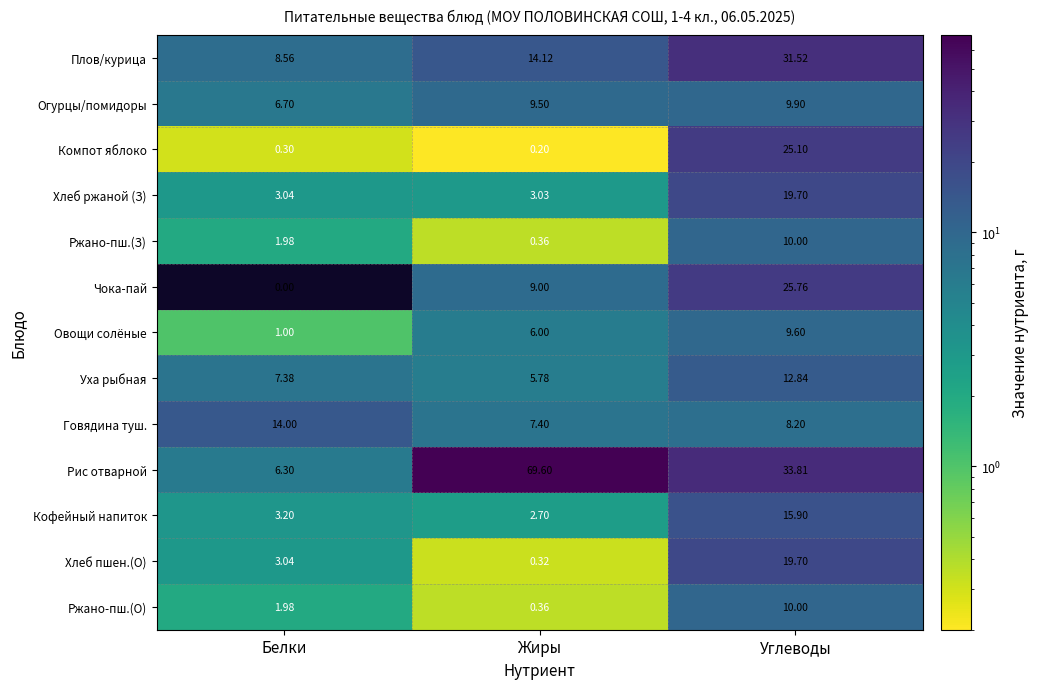

How many distinct data groups are displayed?

13